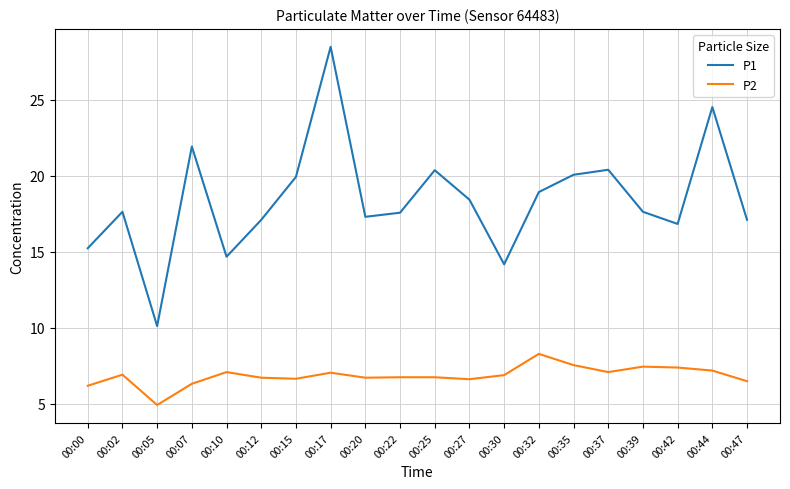

What is the spread (max minus min) of values at 00:39?

10.2